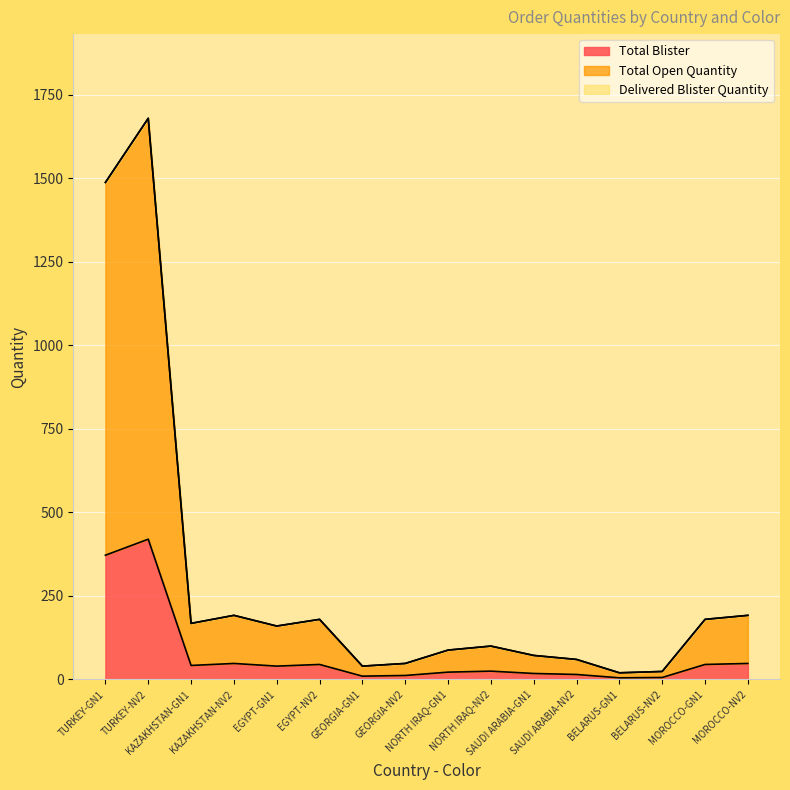

How many lines are shown in the chart?

3